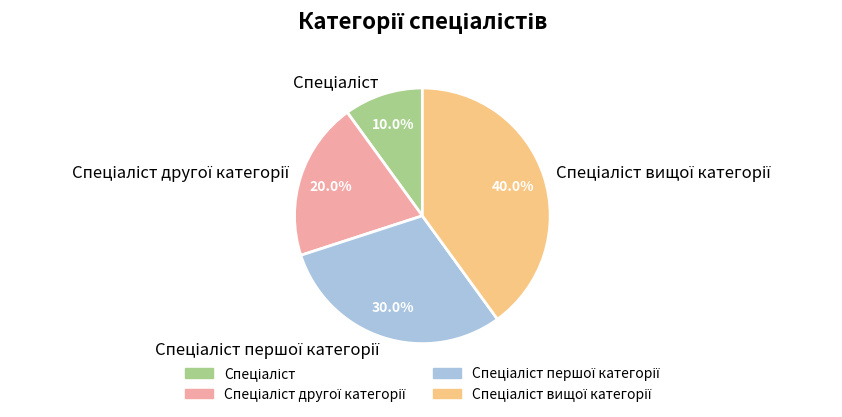

Is there any slice that represents more than half of the pie?

No